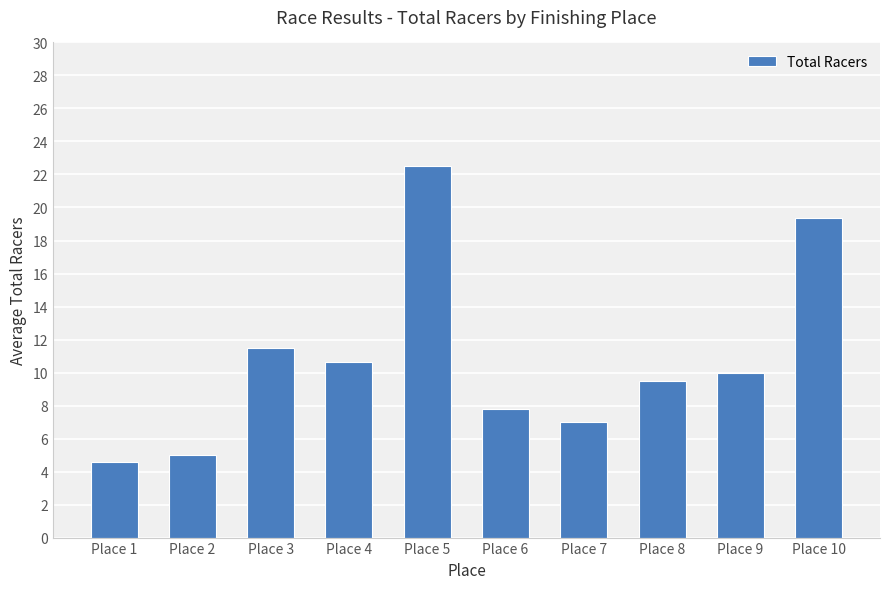

What is the value of the 6th bar from the left?

7.8